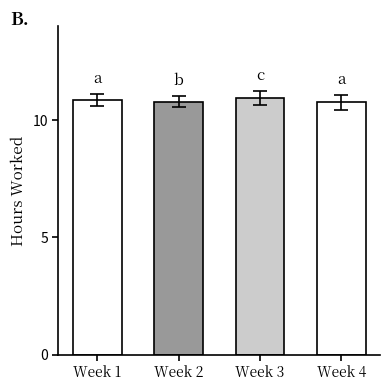

Reading right to left, transcribe all the data shown in this chart.

10.8	10.9	10.8	10.9